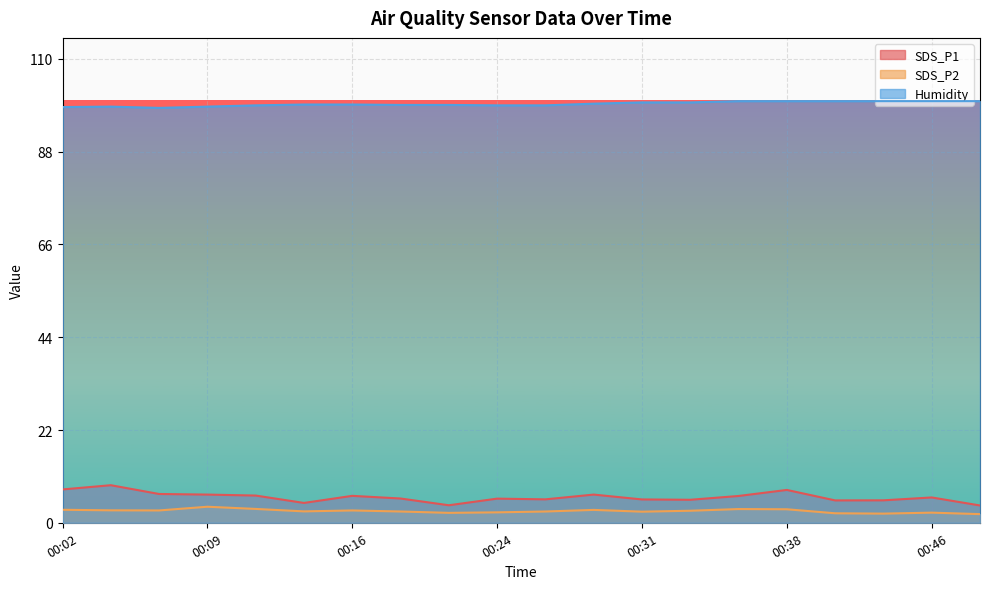

How many lines are shown in the chart?

3